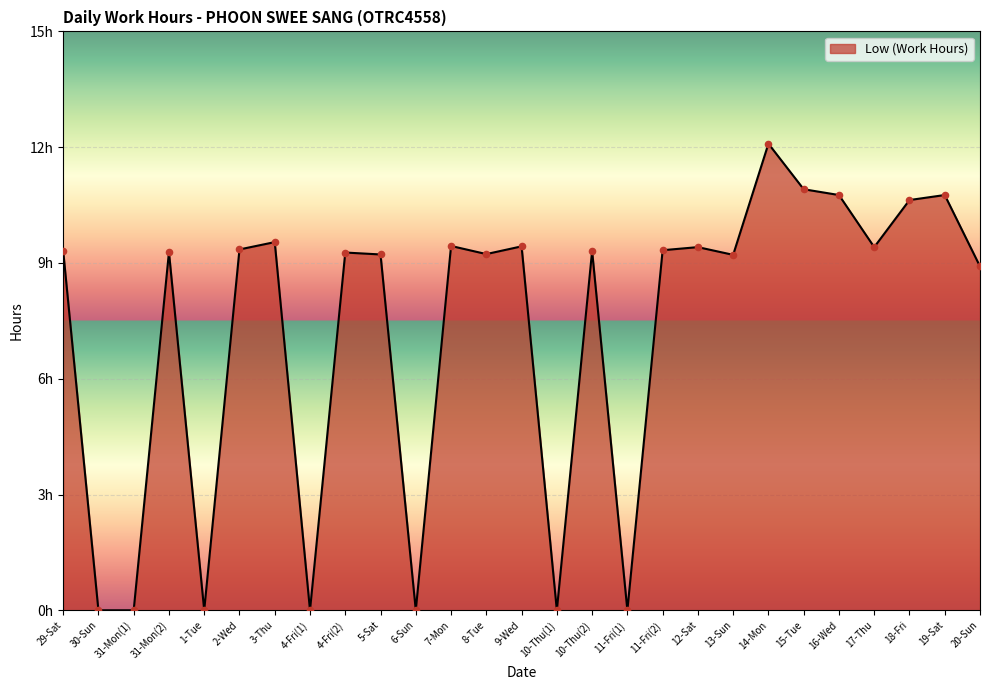

Is this an area chart (filled region under the line)?

Yes